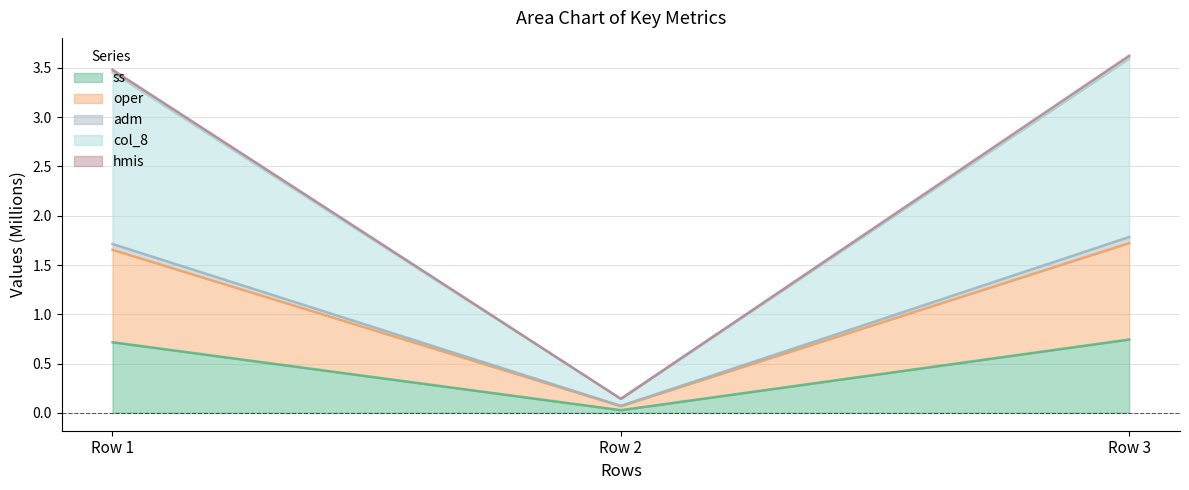

At which label does ss reach its minimum?

Row 2